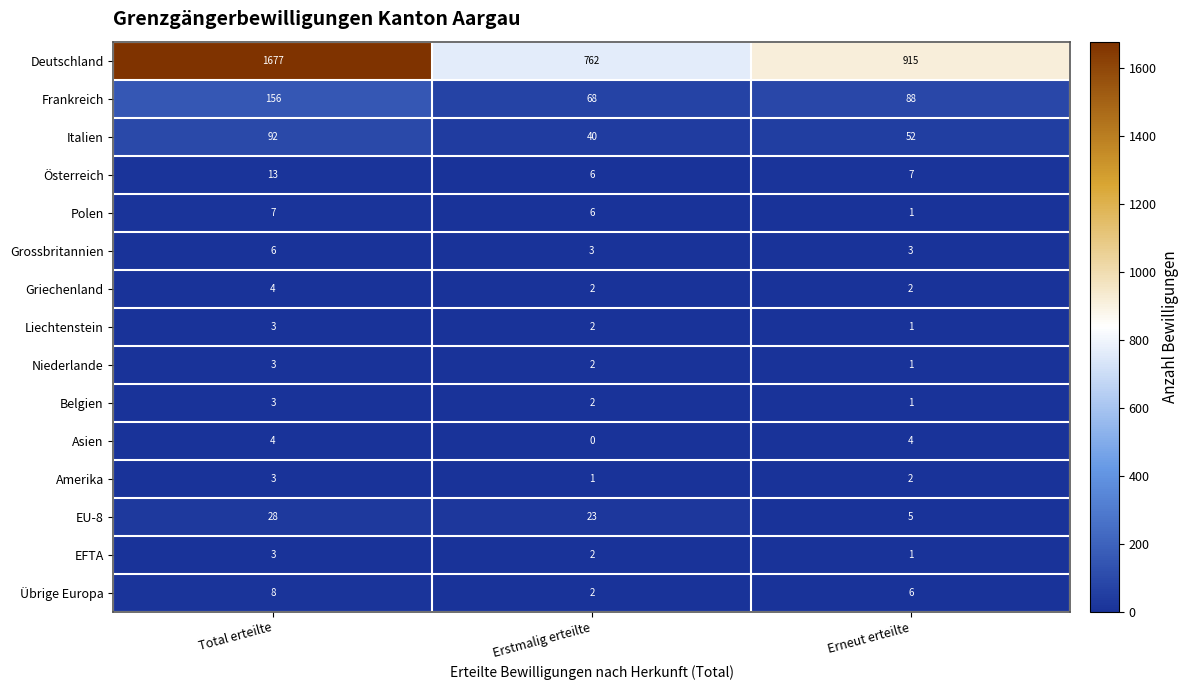

What is the maximum value for Italien?

92